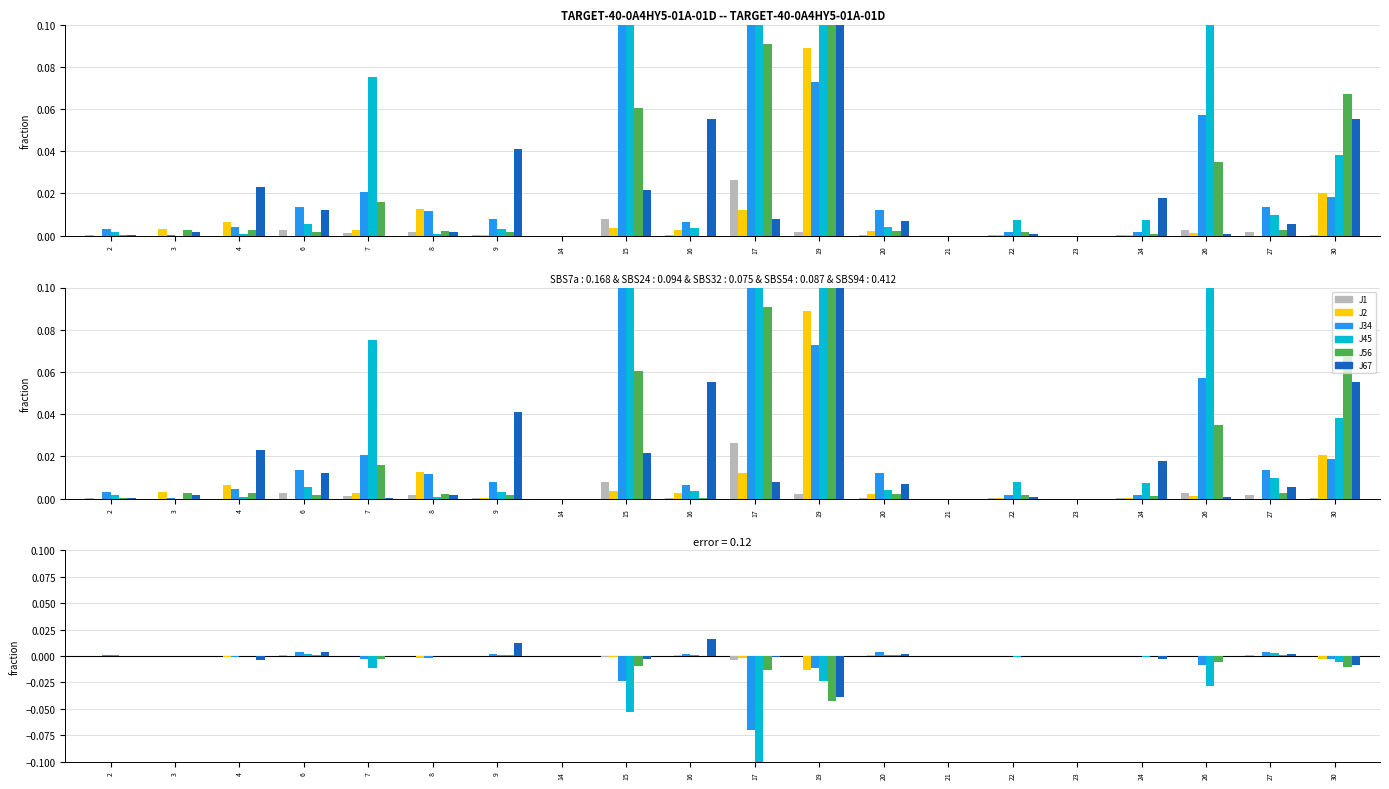

What are all the series names shown in the legend?

J1, J2, J34, J45, J56, J67